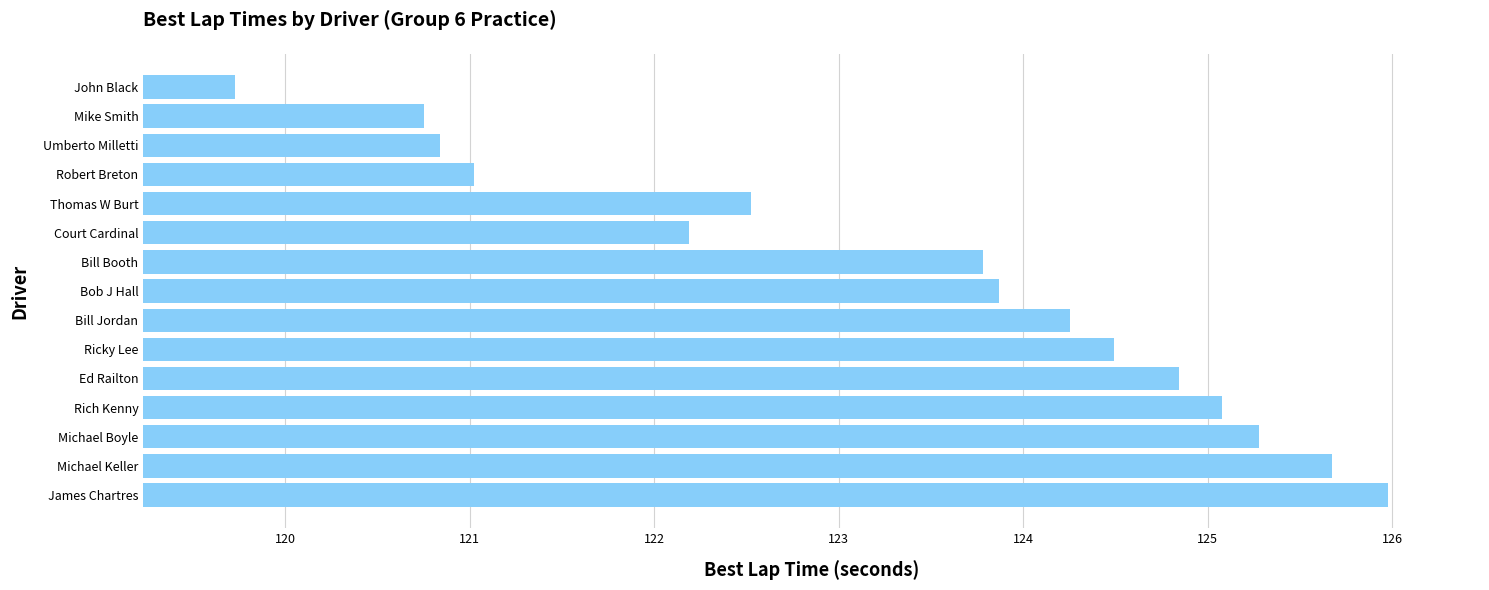

List the labels in order of value, smallest first.

John Black, Mike Smith, Umberto Milletti, Robert Breton, Court Cardinal, Thomas W Burt, Bill Booth, Bob J Hall, Bill Jordan, Ricky Lee, Ed Railton, Rich Kenny, Michael Boyle, Michael Keller, James Chartres